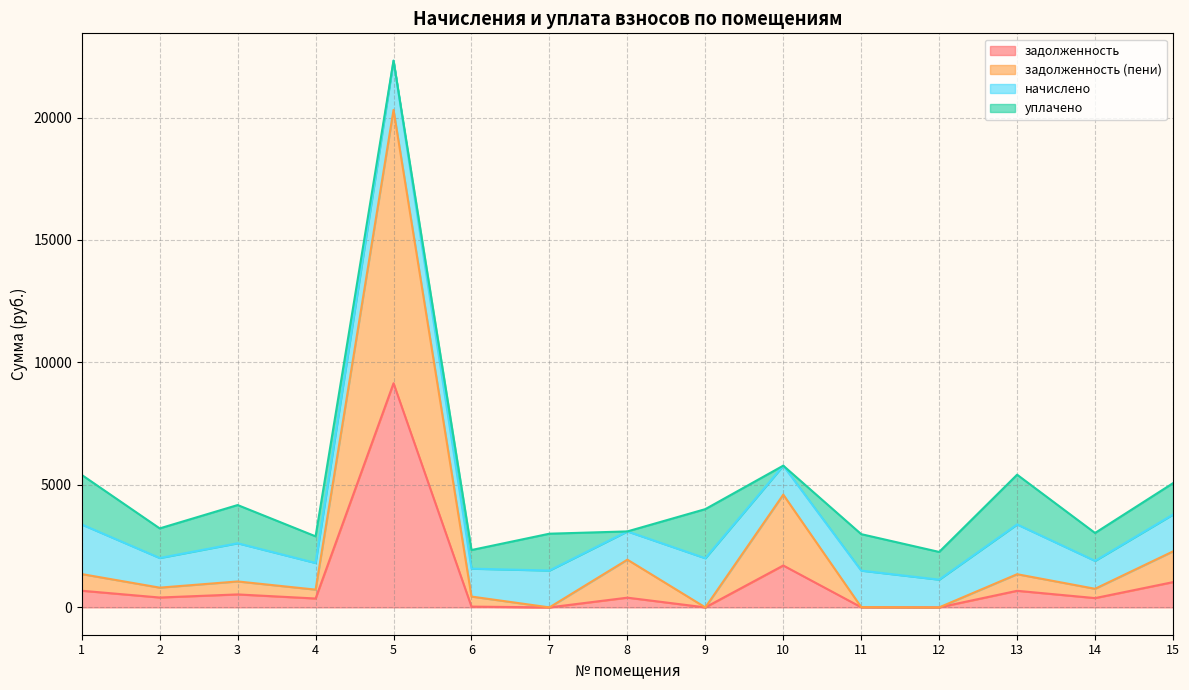

Between 5 and 6, which series saw the biggest shift?

задолженность (пени)